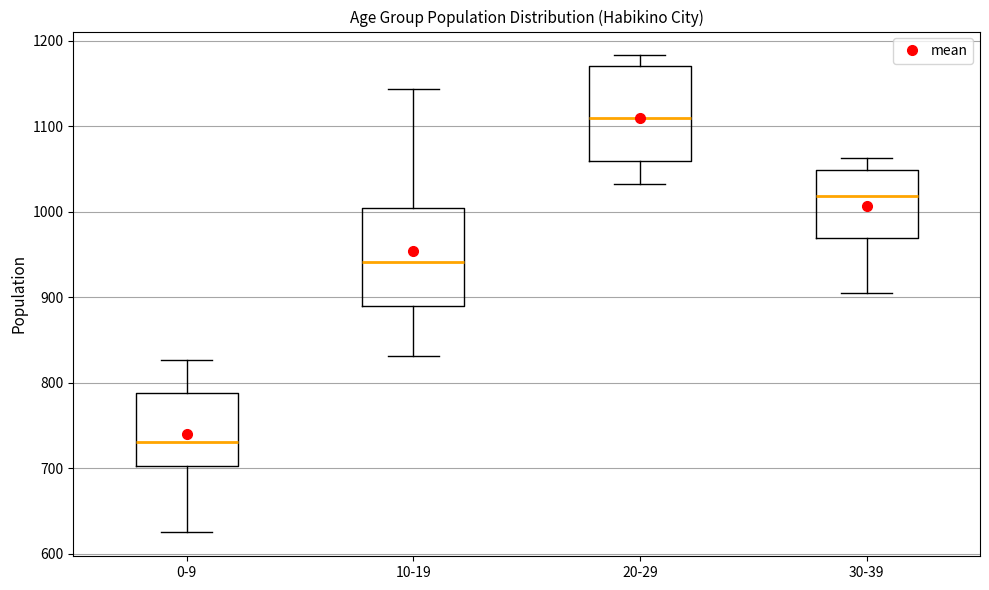

Where does the median line of the box for 20-29 sit on the y-axis? The values are not printed on the chart, so give them approximately, as read against the axis.

1110